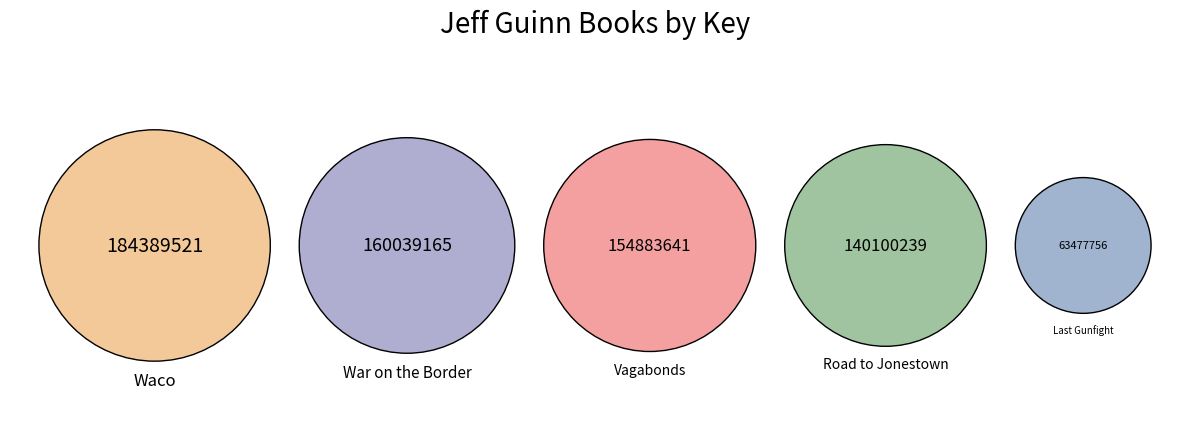

Count the number of slices in the pie.

5